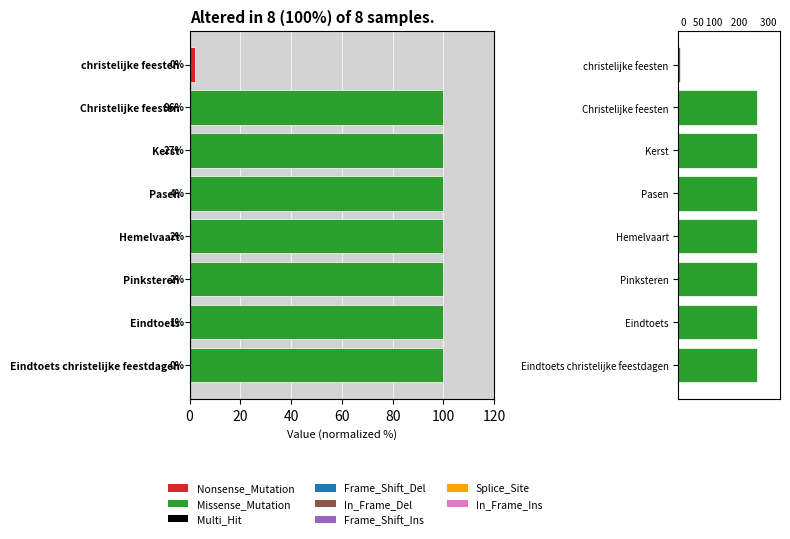

Reading left to right, list all the values displayed in this chart.

2.0	100.0	100.0	100.0	100.0	100.0	100.0	100.0